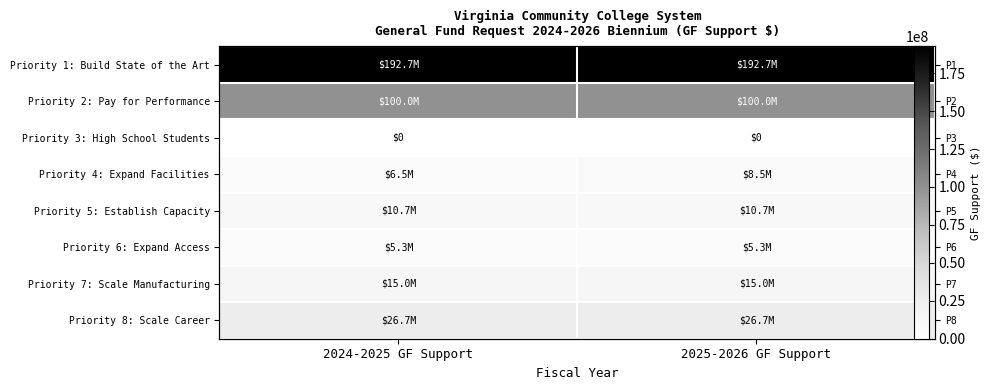

At which category does the chart reach its peak across all series?

2024-2025 GF Support